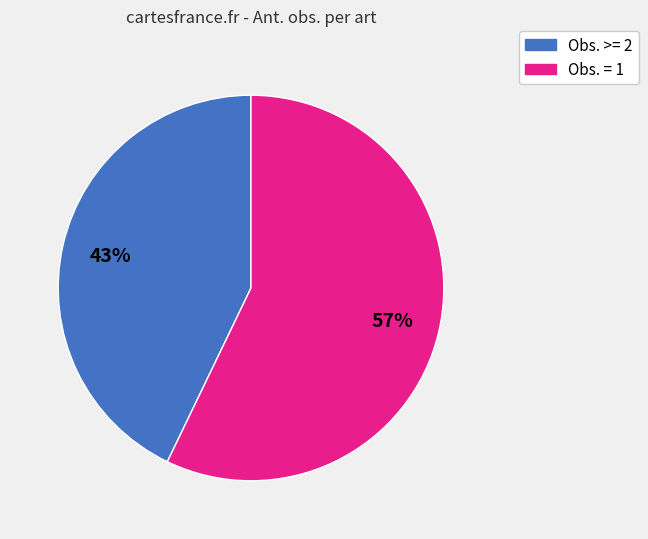

To the nearest percent, what is the difference between the largest and smallest slice percentages?

14%